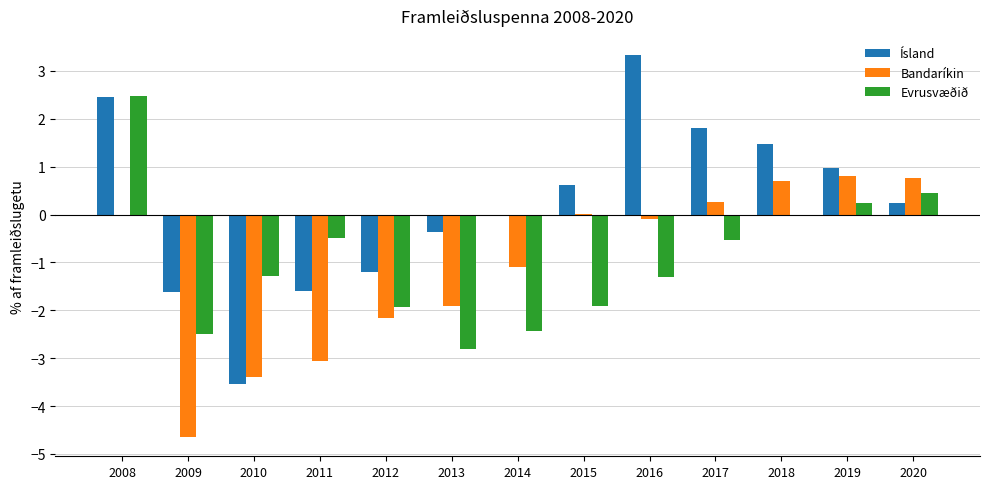

What is the highest value of the Ísland series?

3.3